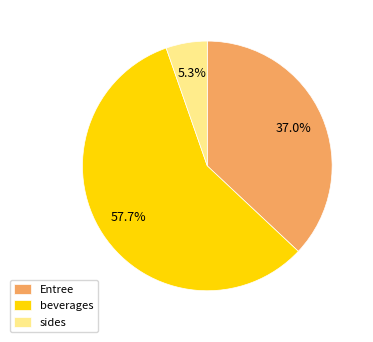

What is the smallest slice in the pie chart?

sides